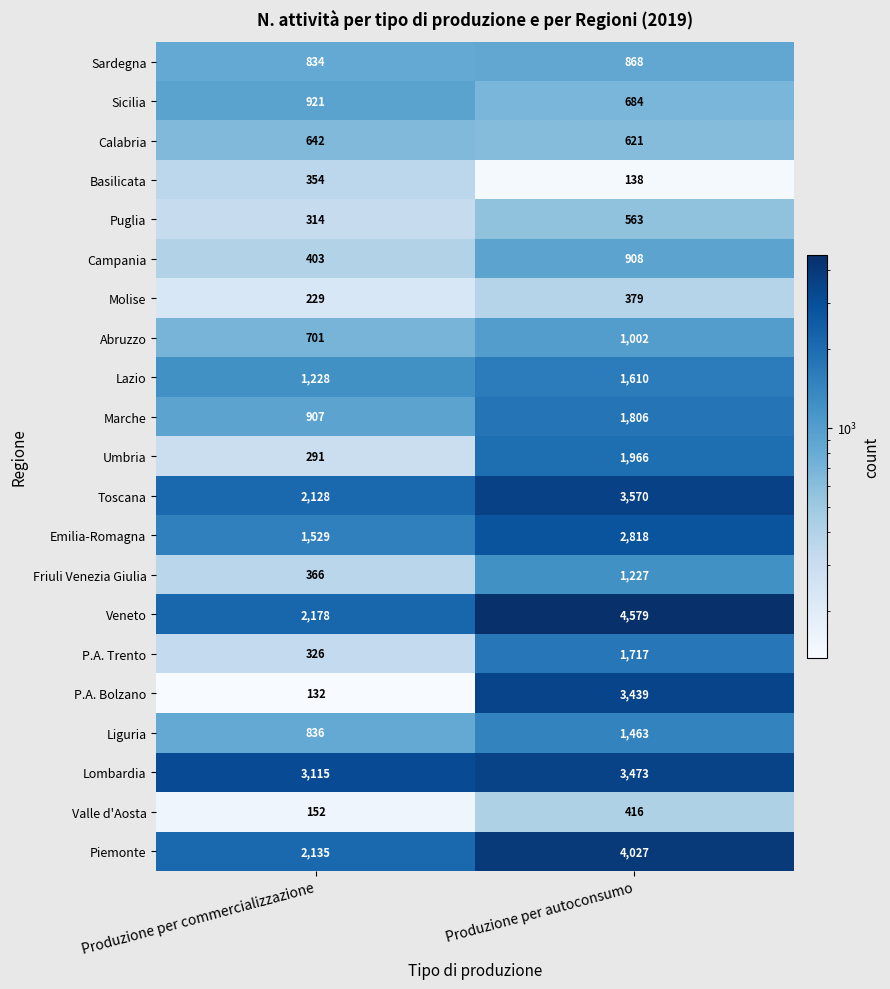

Which series has the largest range (max minus min)?

P.A. Bolzano